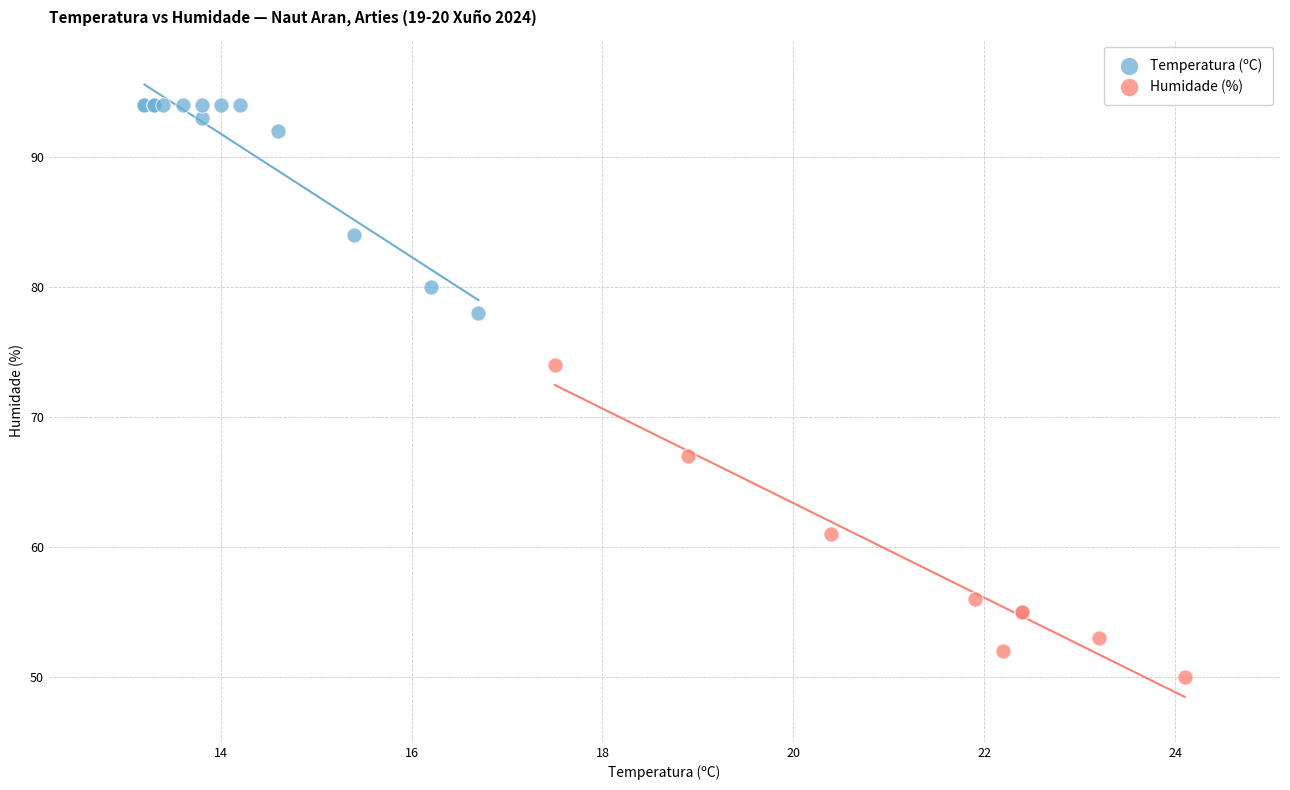

Which series reaches the minimum Y coordinate?

Humidade (%)